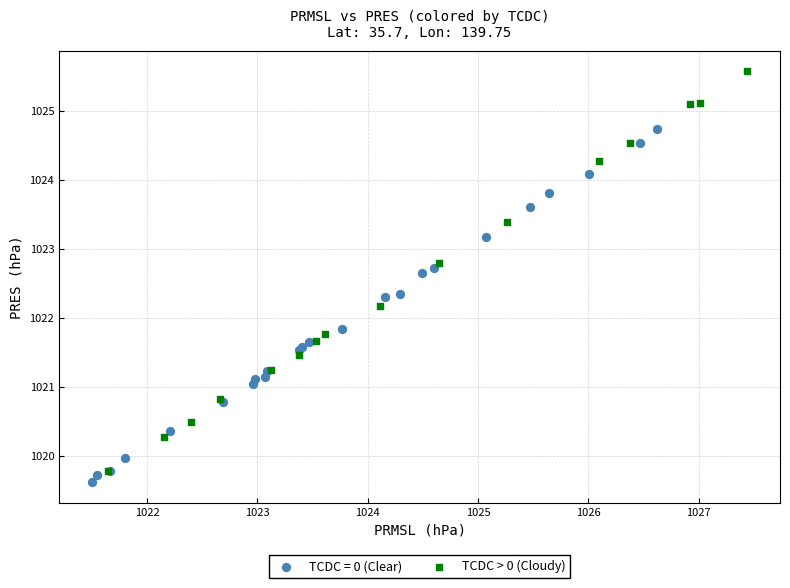

Which series reaches the maximum Y coordinate?

TCDC > 0 (Cloudy)